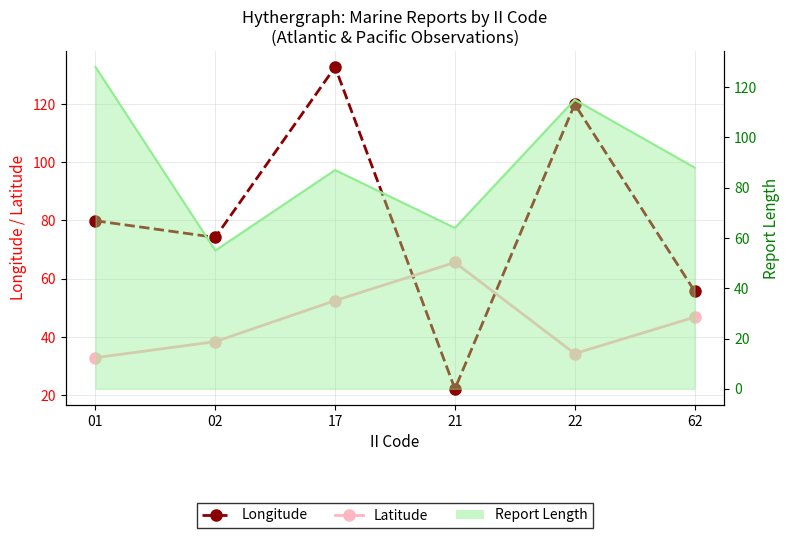

What is the difference between the maximum and second lowest values in the Latitude series?

31.3